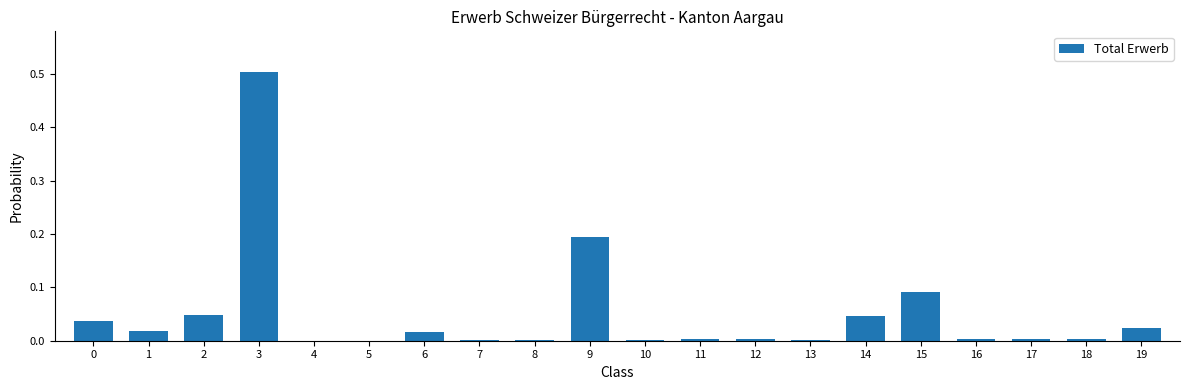

What value does the data have at 3?

0.5